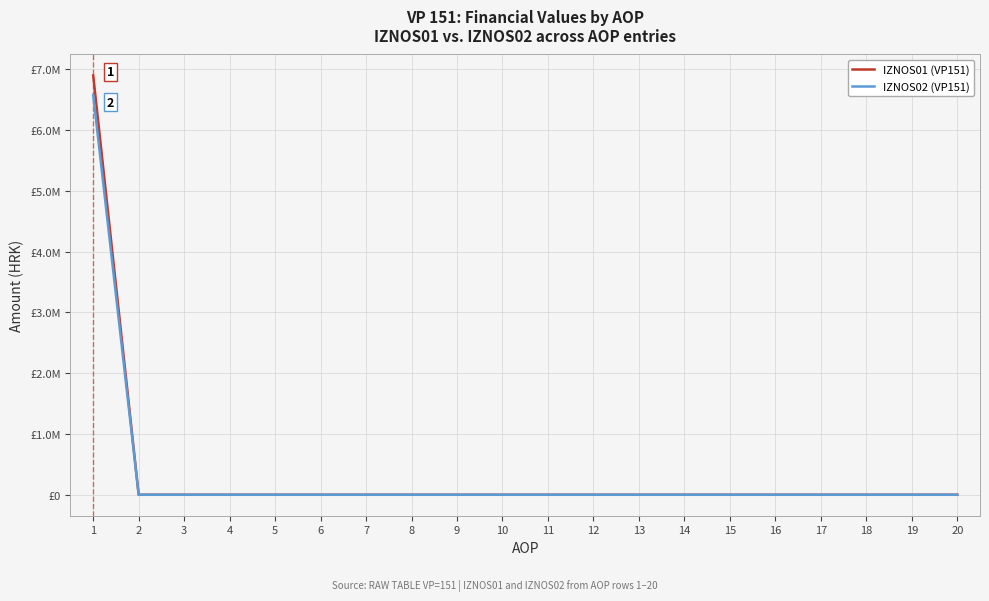

Rank the series by their maximum value, from highest to lowest.

IZNOS01 (VP151), IZNOS02 (VP151)